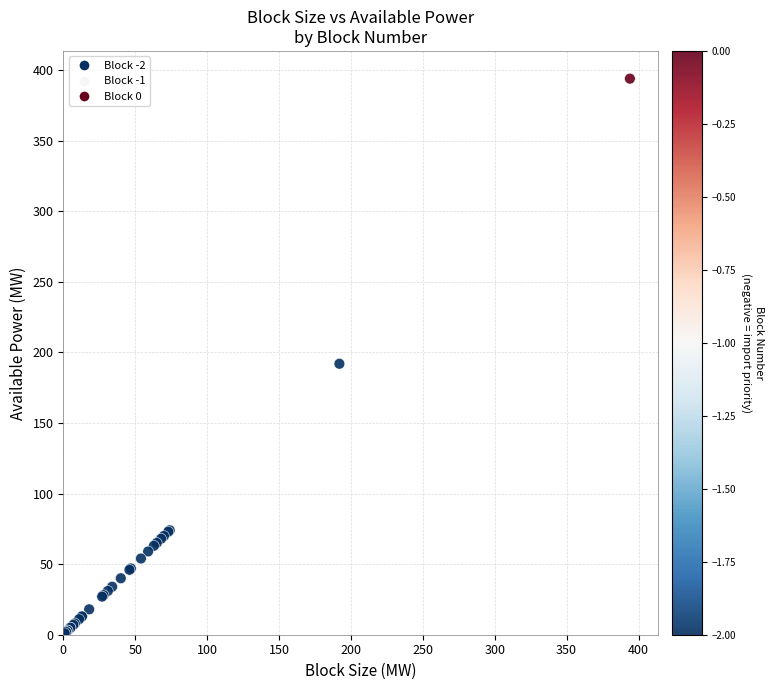

What Y value in the scatter plot is closest to 197?

192